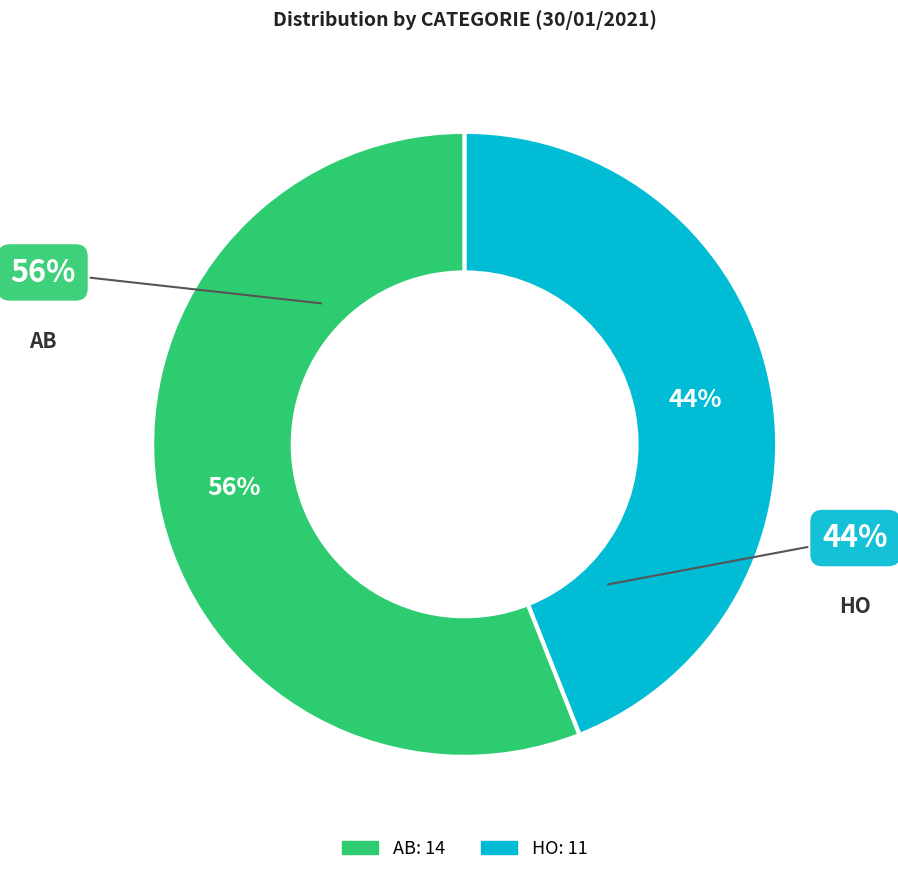

Is there a majority slice in this chart?

Yes